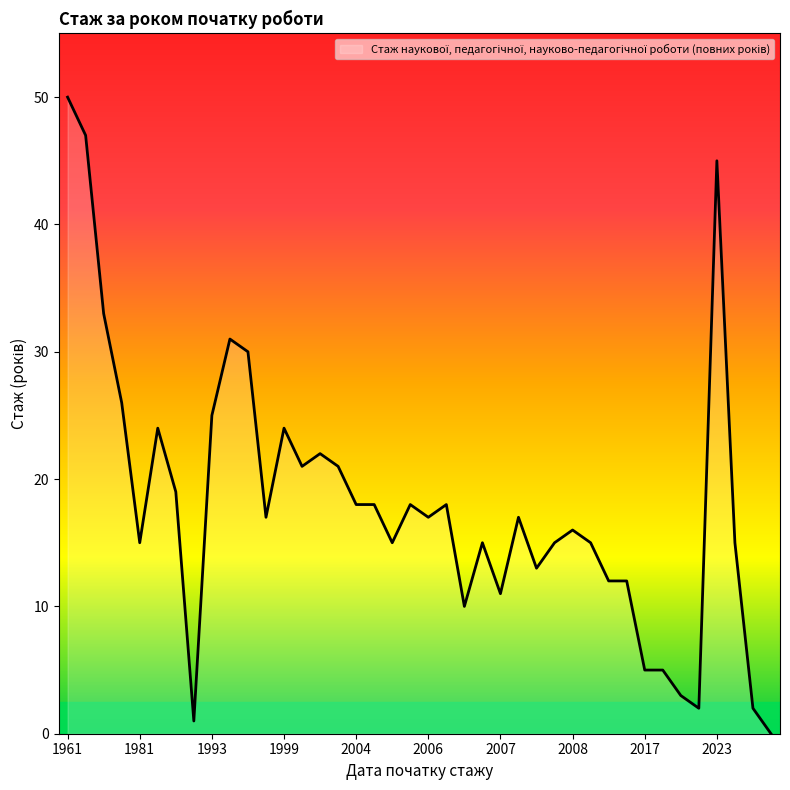

What is the greatest value displayed?

50